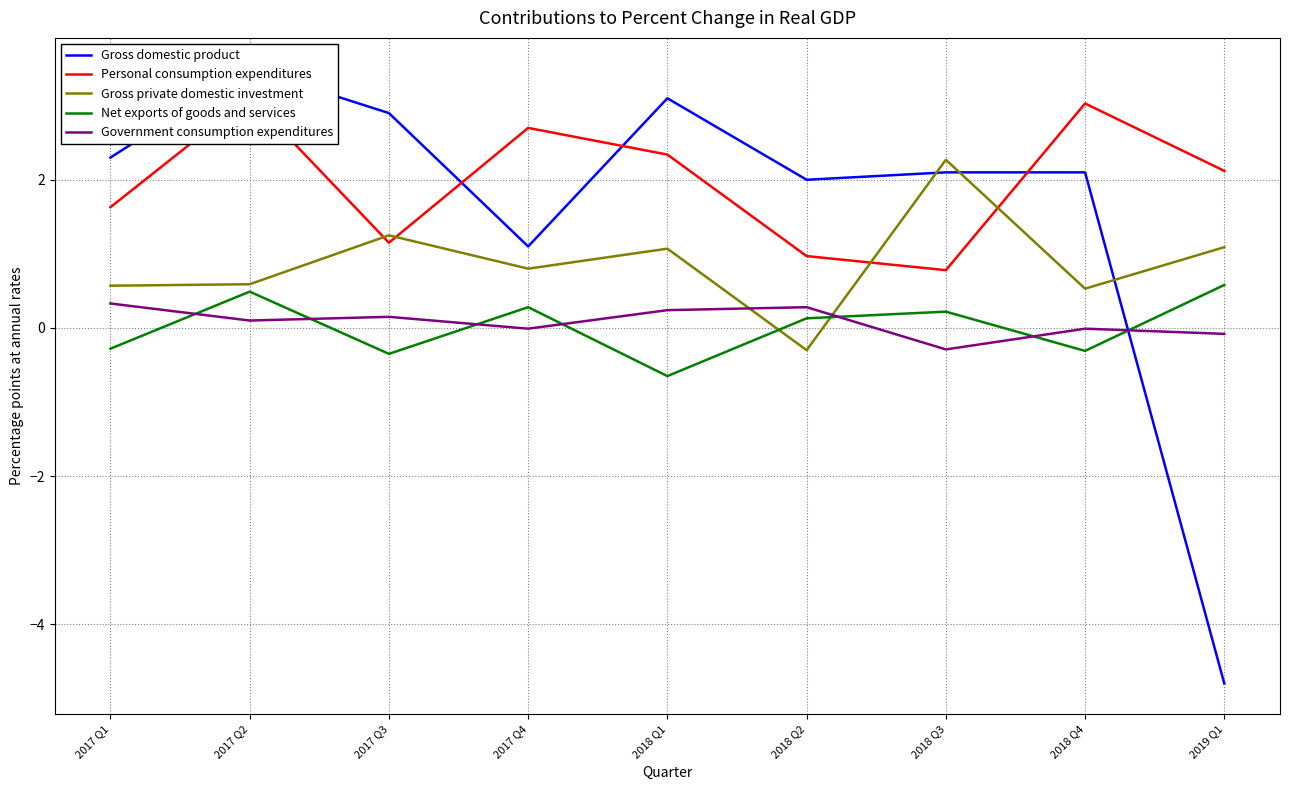

What is the sum of the Personal consumption expenditures values at 2018 Q1 and 2019 Q1?

4.5